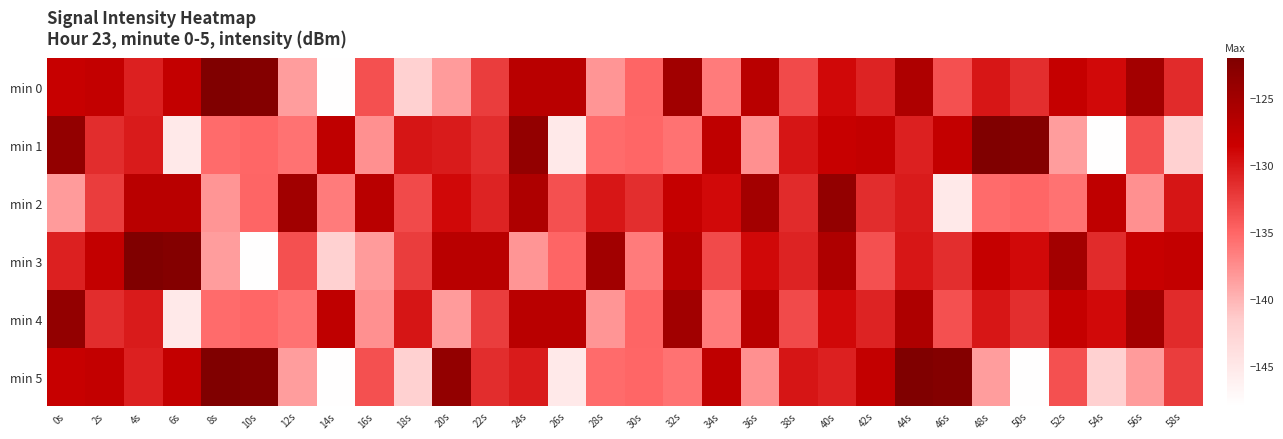

Rank the series by their maximum value, from lowest to highest.

min 2, min 4, min 0, min 1, min 3, min 5